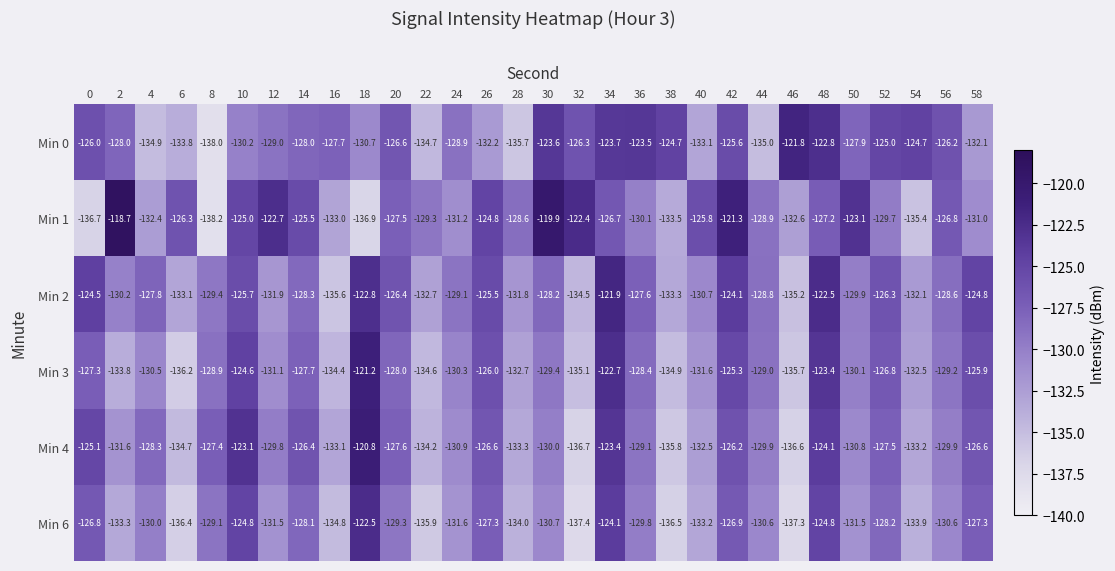

What is the sum of all Min 2 values?

-3863.3